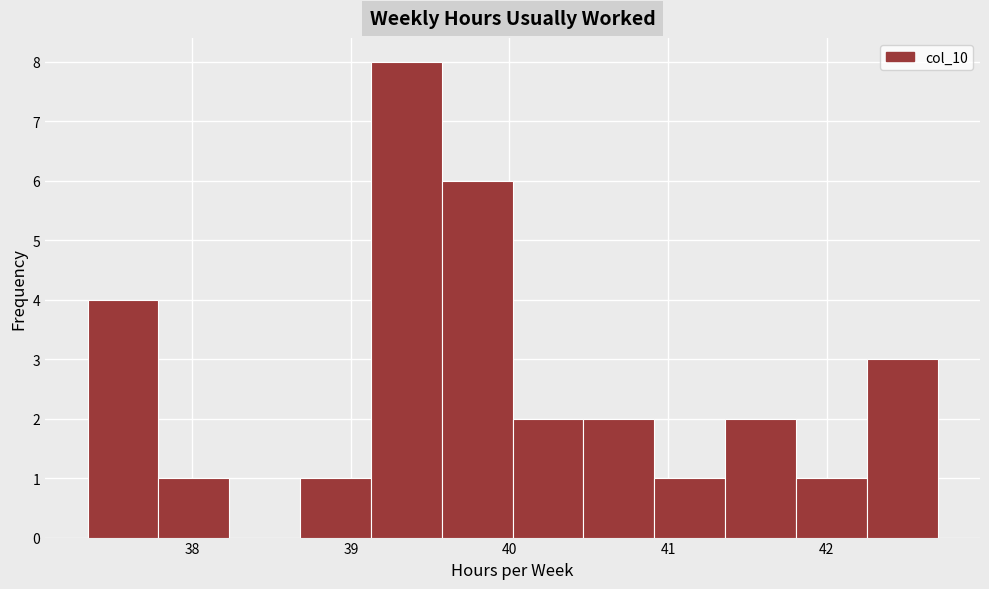

Reading left to right, transcribe this chart: for each bar, give the range it covers on the x-axis and its height. Neither the bar edges nor the heights are printed on the chart, so give them approximately, as read against the axes.

37.3 to 37.8: 4
37.8 to 38.2: 1
38.2 to 38.7: 0
38.7 to 39.1: 1
39.1 to 39.6: 8
39.6 to 40.0: 6
40.0 to 40.5: 2
40.5 to 40.9: 2
40.9 to 41.4: 1
41.4 to 41.8: 2
41.8 to 42.3: 1
42.3 to 42.7: 3